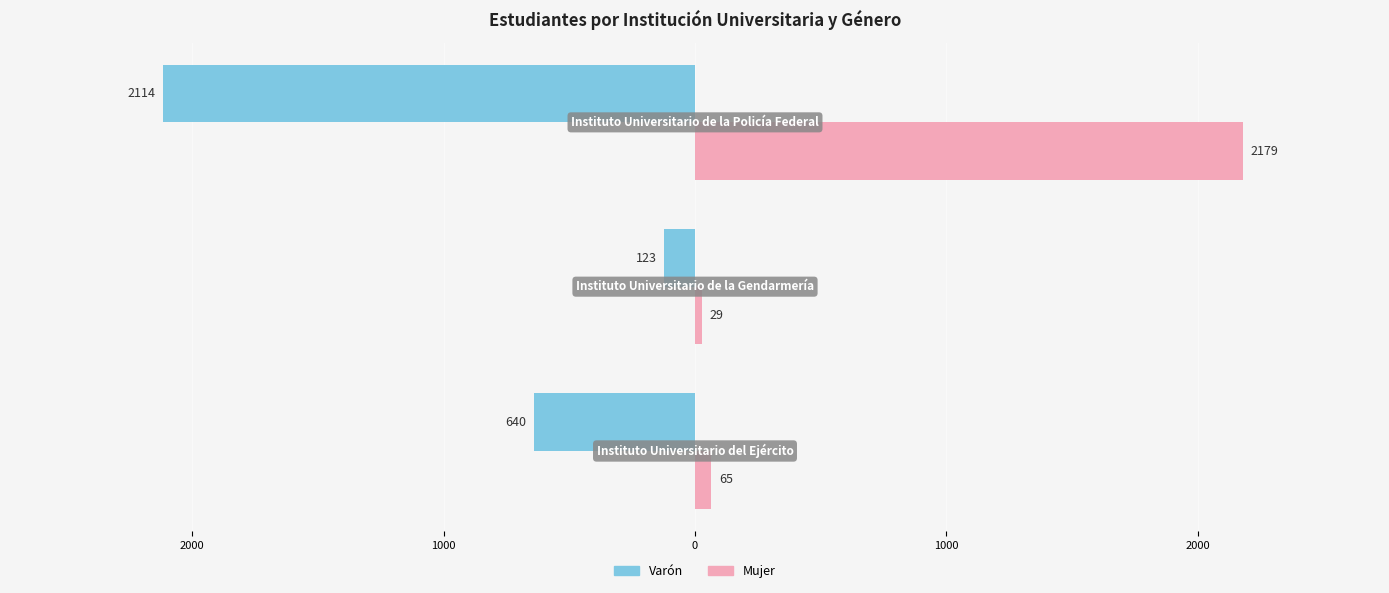

What are all the series names shown in the legend?

Varón, Mujer